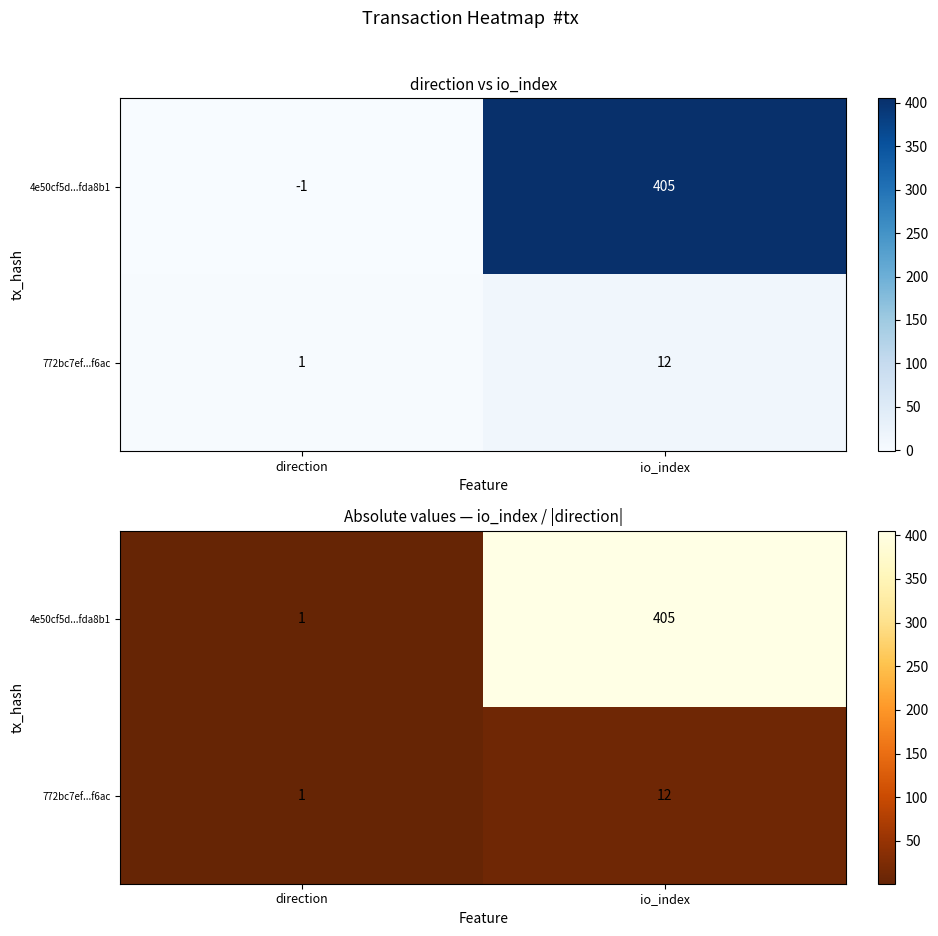

At which category does the chart reach its minimum across all series?

direction